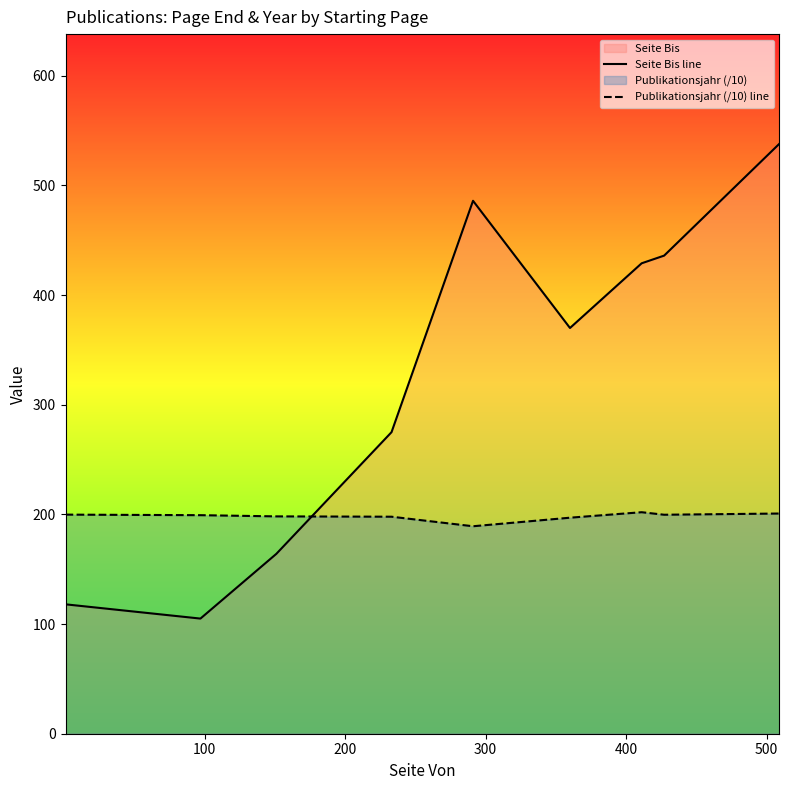

Rank the series by their maximum value, from highest to lowest.

Seite Bis line, Publikationsjahr (/10) line